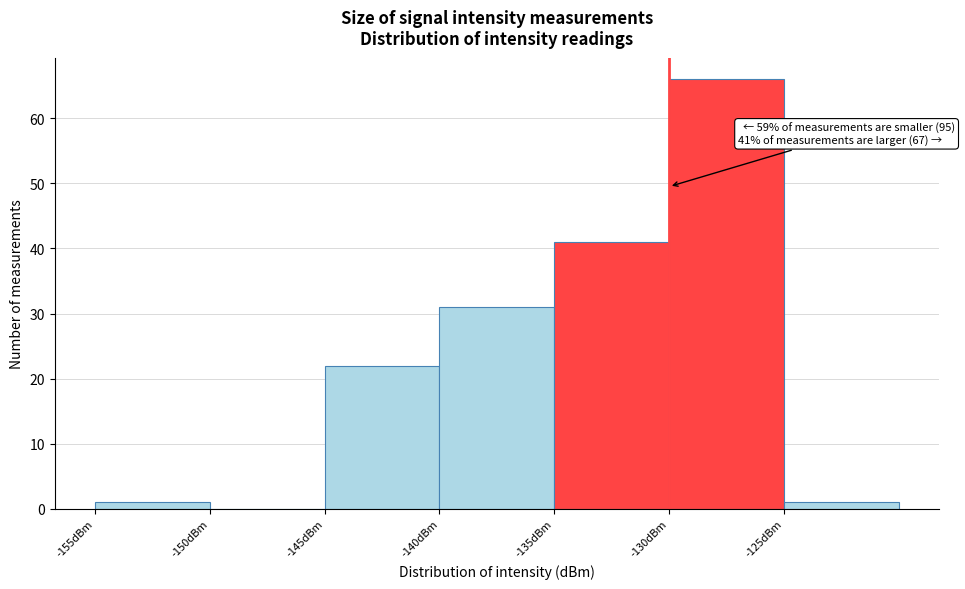

Over which range of the x-axis is the bar tallest?

-130 to -125